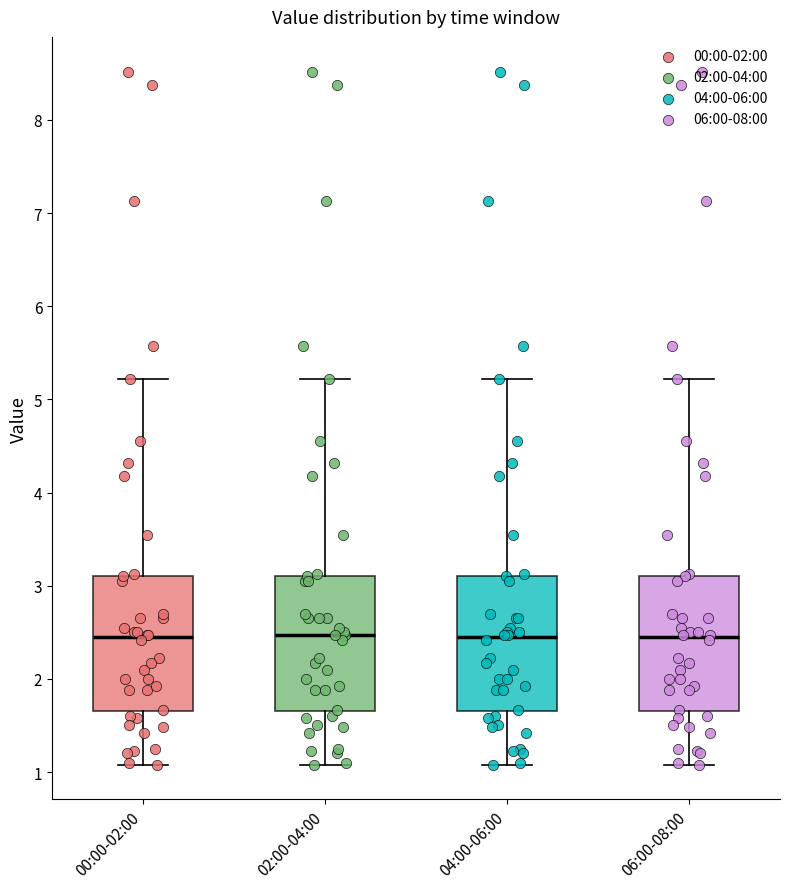

Reading left to right, transcribe this box plot: for each box, give where its median line is, the range the box spans, and where its two whiskers end, as read against the y-axis. The values are not printed on the chart, so give them approximately, as read against the axis.

00:00-02:00: median 2.4, box 1.7 to 3.1, whiskers 1.1 to 5.2
02:00-04:00: median 2.5, box 1.7 to 3.1, whiskers 1.1 to 5.2
04:00-06:00: median 2.4, box 1.7 to 3.1, whiskers 1.1 to 5.2
06:00-08:00: median 2.4, box 1.7 to 3.1, whiskers 1.1 to 5.2